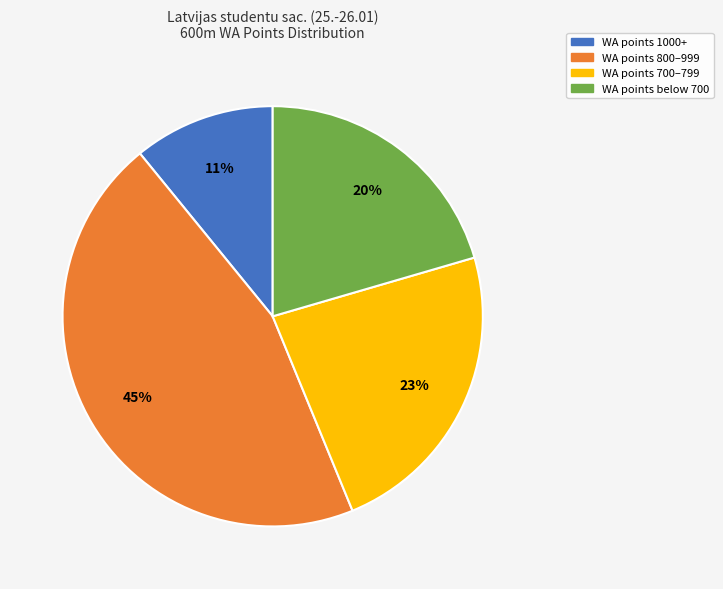

Does any single category account for the majority?

No